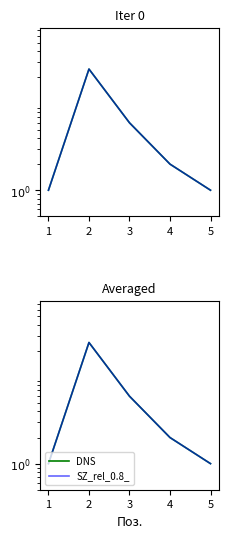

What are all the series names shown in the legend?

DNS, SZ_rel_0.8_